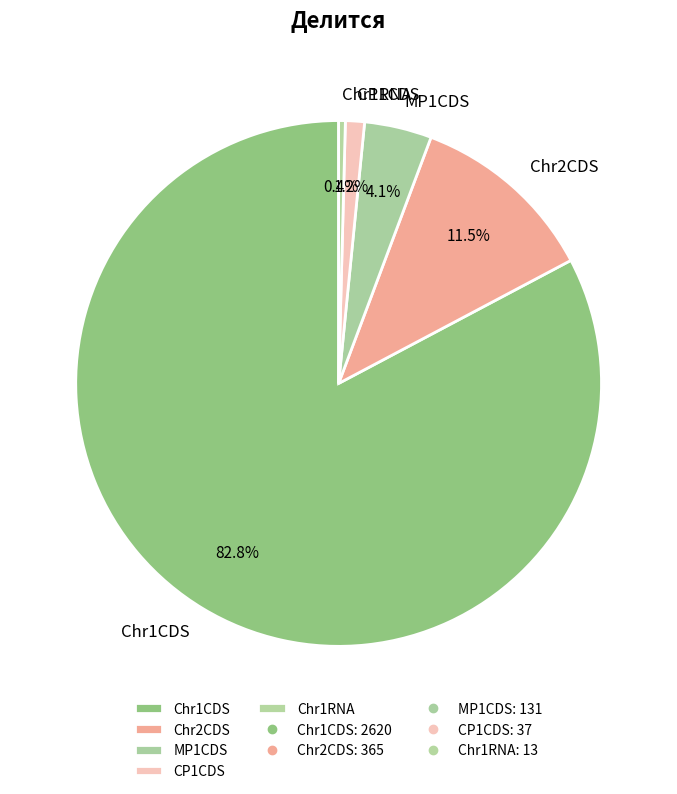

Which slice is the smallest?

Chr1RNA